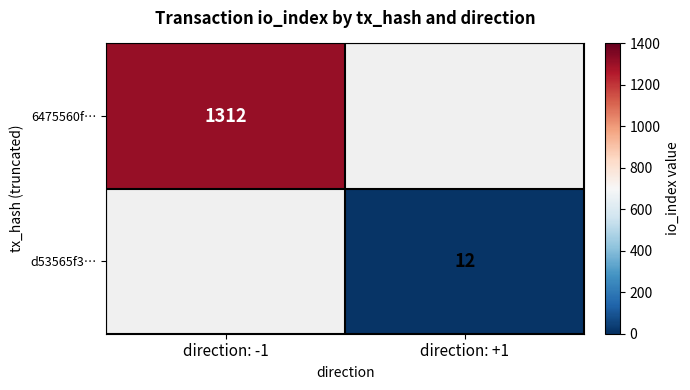

Which category has the lowest value across all series?

direction: +1